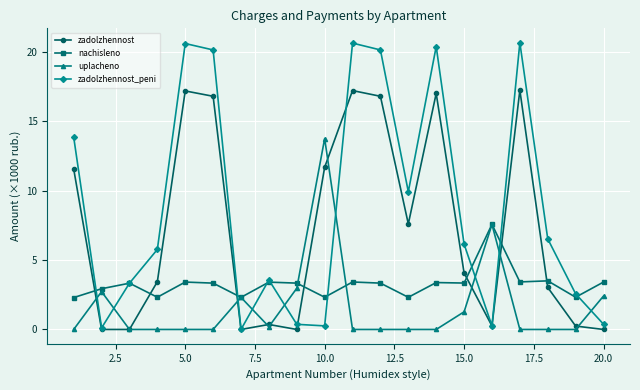

After their last crossing, which series has the higher values: zadolzhennost_peni or nachisleno?

nachisleno